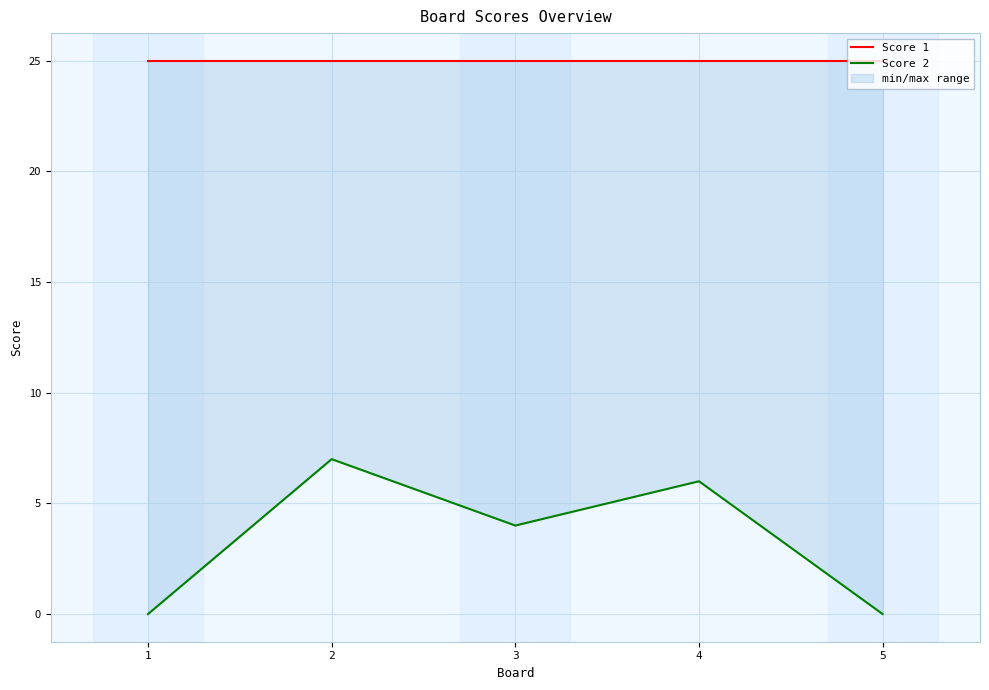

Reading left to right, list all the values displayed in this chart.

Score 1: 25	25	25	25	25
Score 2: 0	7	4	6	0